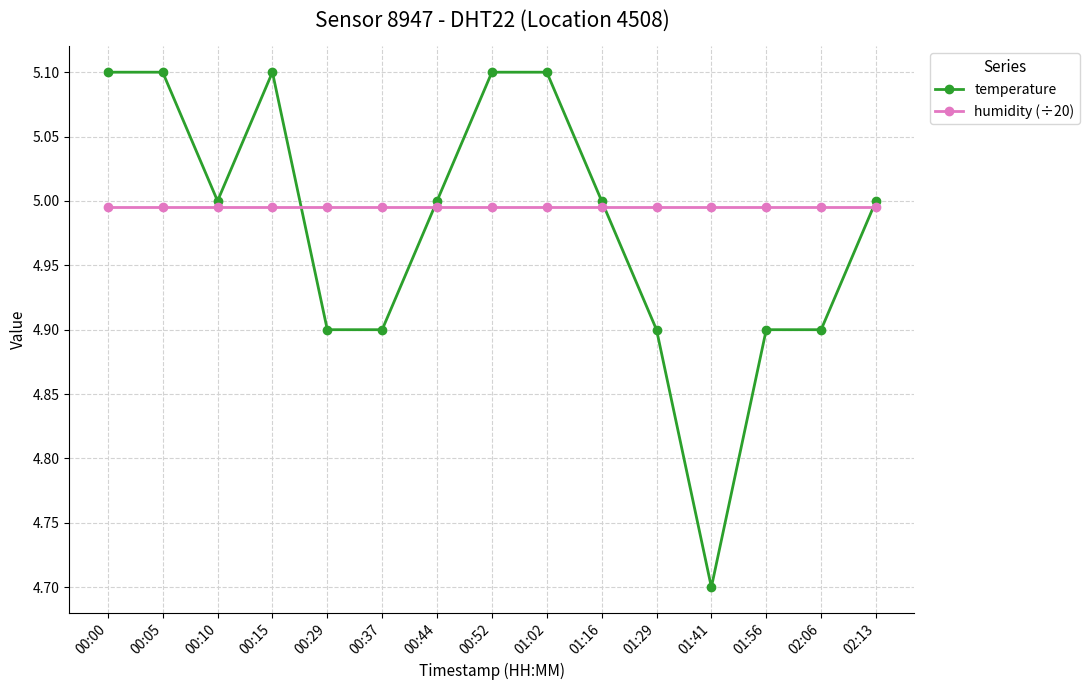

What is the label of the 15th point from the left?

02:13